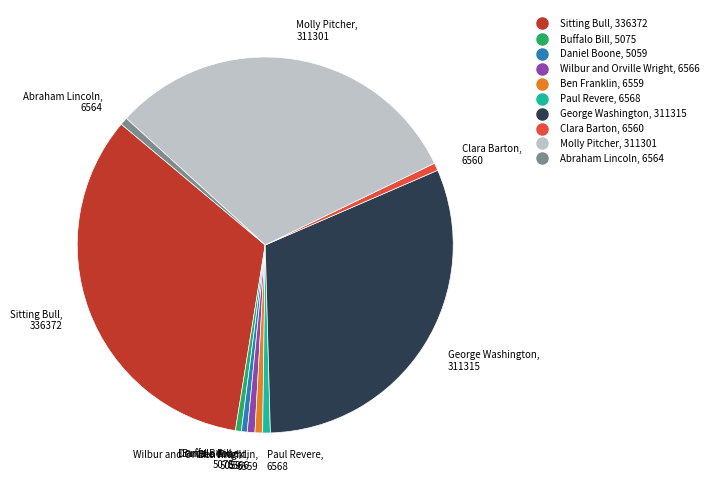

Combined, do Daniel Boone and Wilbur and Orville Wright account for over 50%?

No